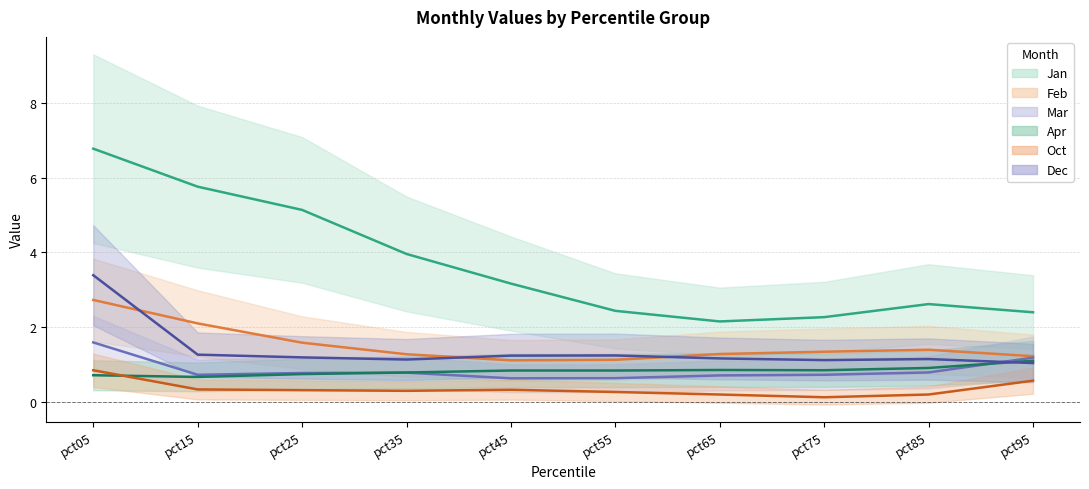

What is the greatest value displayed?

6.8